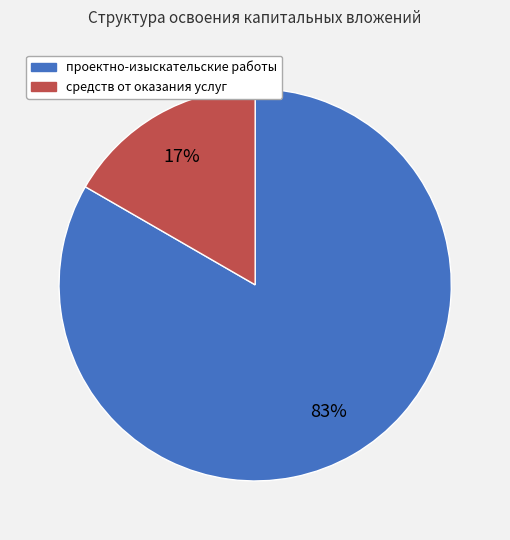

How many slices are in this pie chart?

2